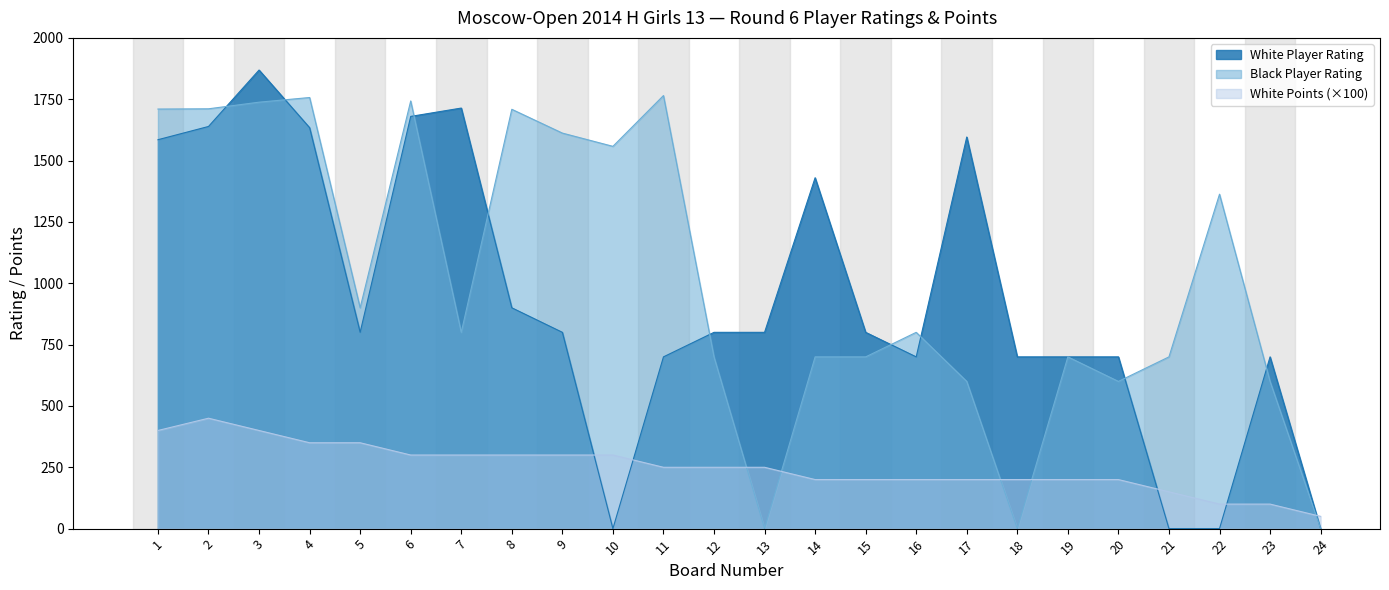

What is the value of the White Points point at the 23rd from the left?

100